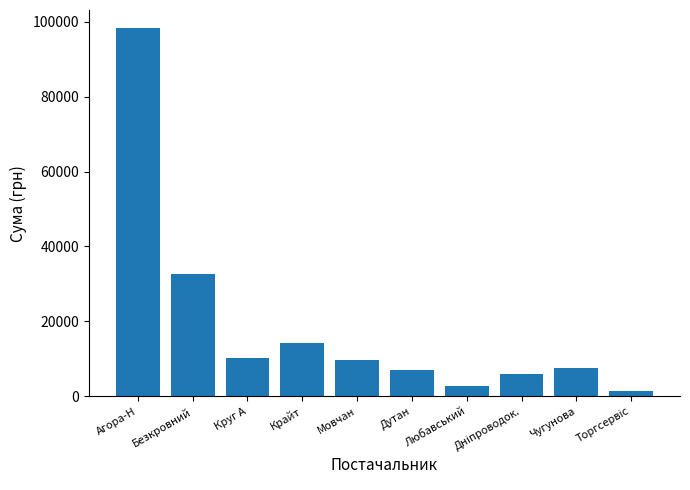

What is the label of the 2nd bar from the right?

Чугунова